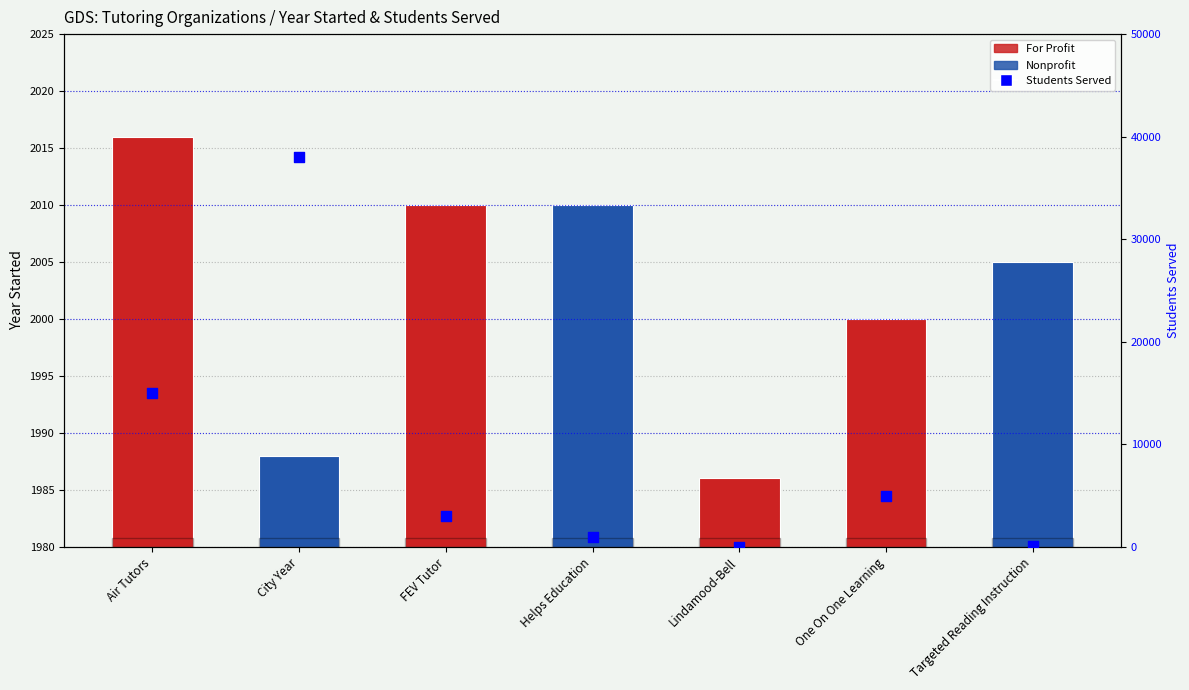

Which series reaches the minimum Y coordinate?

Students Served